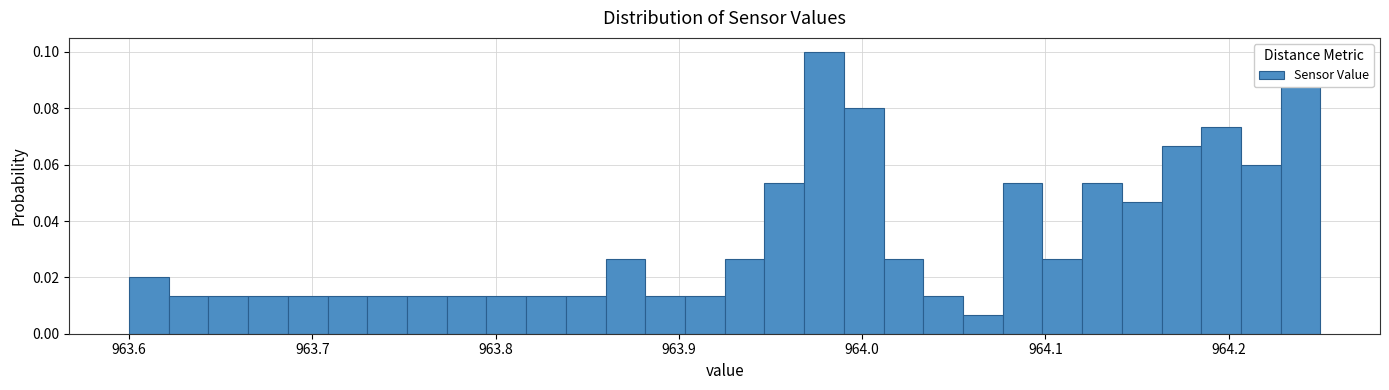

Around what value on the x-axis is the tallest bar? Give the approximate position of its centre, as read against the axis.

963.98